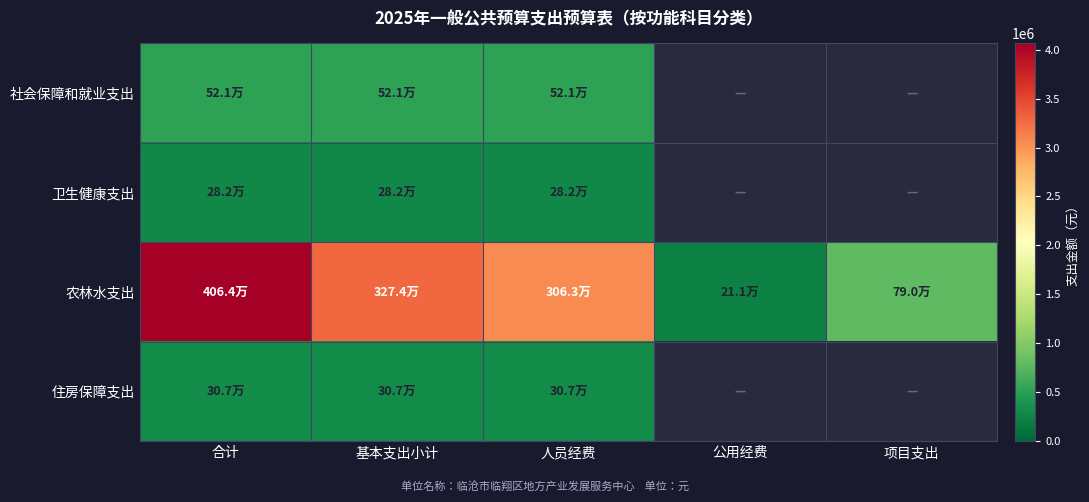

Is it true that 住房保障支出 equals 102581.5 at 人员经费?

False